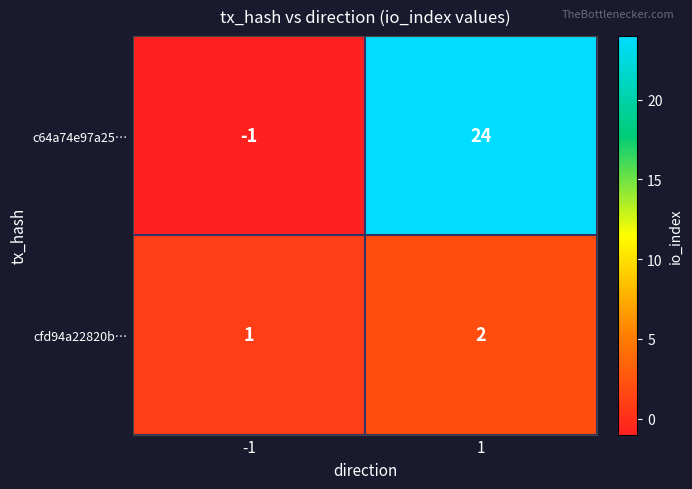

What is the approximate value of c64a74e97a25… at 1, to the nearest 5?

25